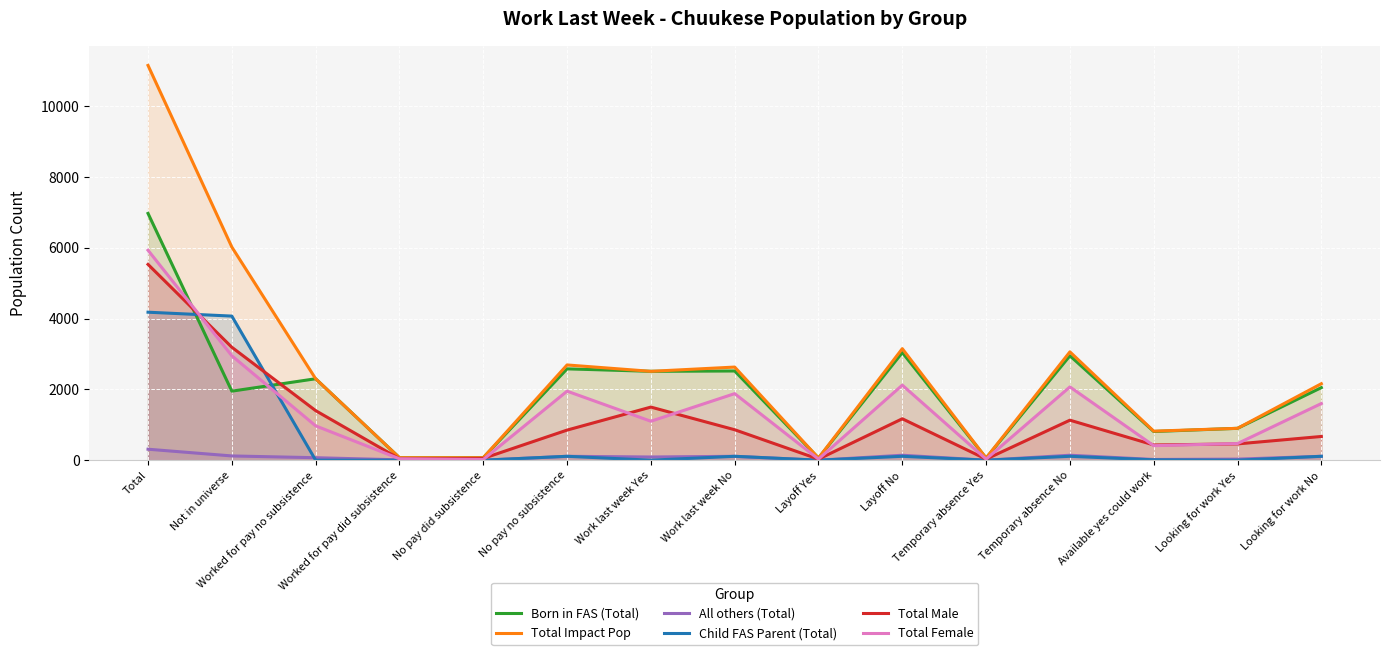

List the series in order of their peak value, lowest first.

All others (Total), Child FAS Parent (Total), Total Male, Total Female, Born in FAS (Total), Total Impact Pop